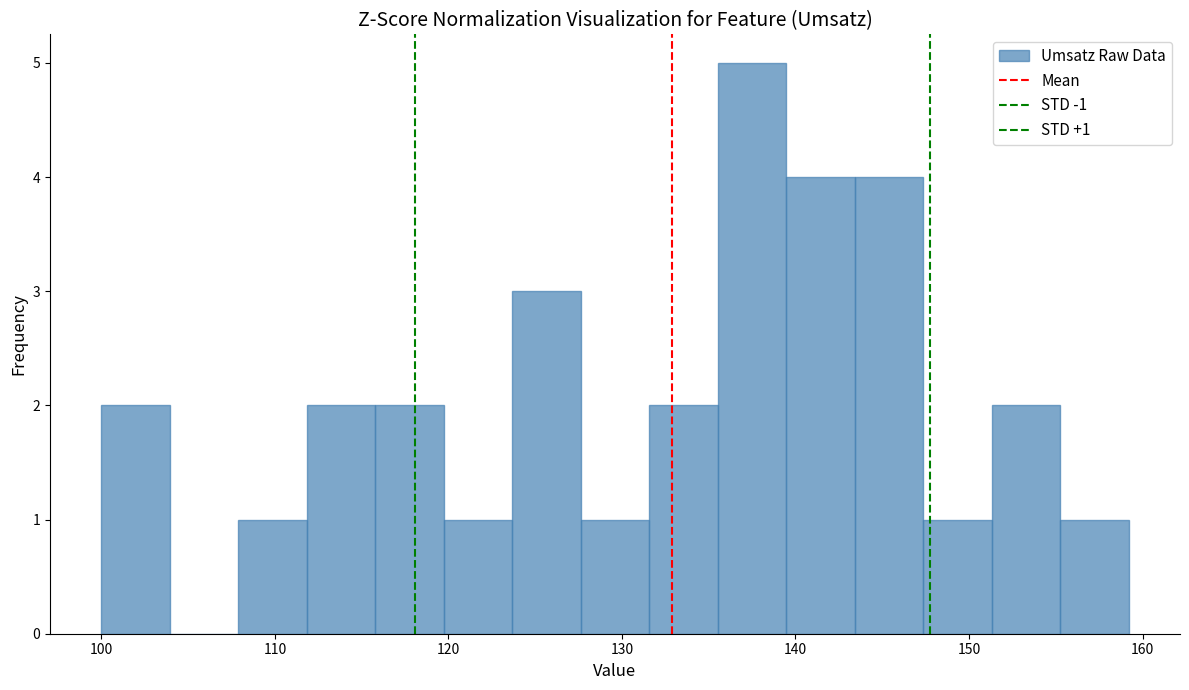

Around what value on the x-axis is the tallest bar? Give the approximate position of its centre, as read against the axis.

137